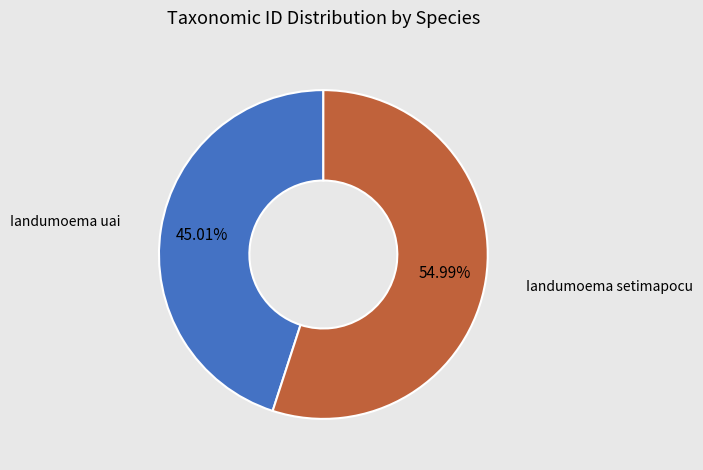

Is there any slice that represents more than half of the pie?

Yes